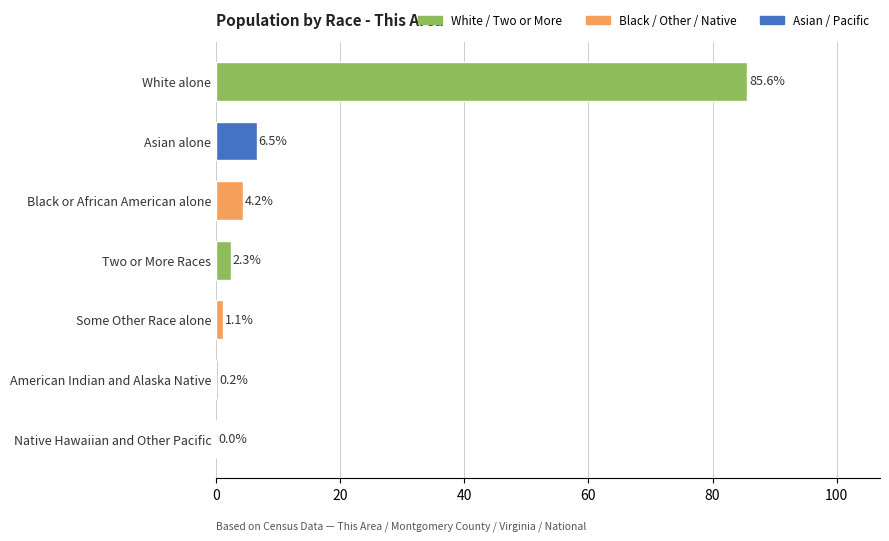

What is the approximate value at Black or African American alone?

4.2